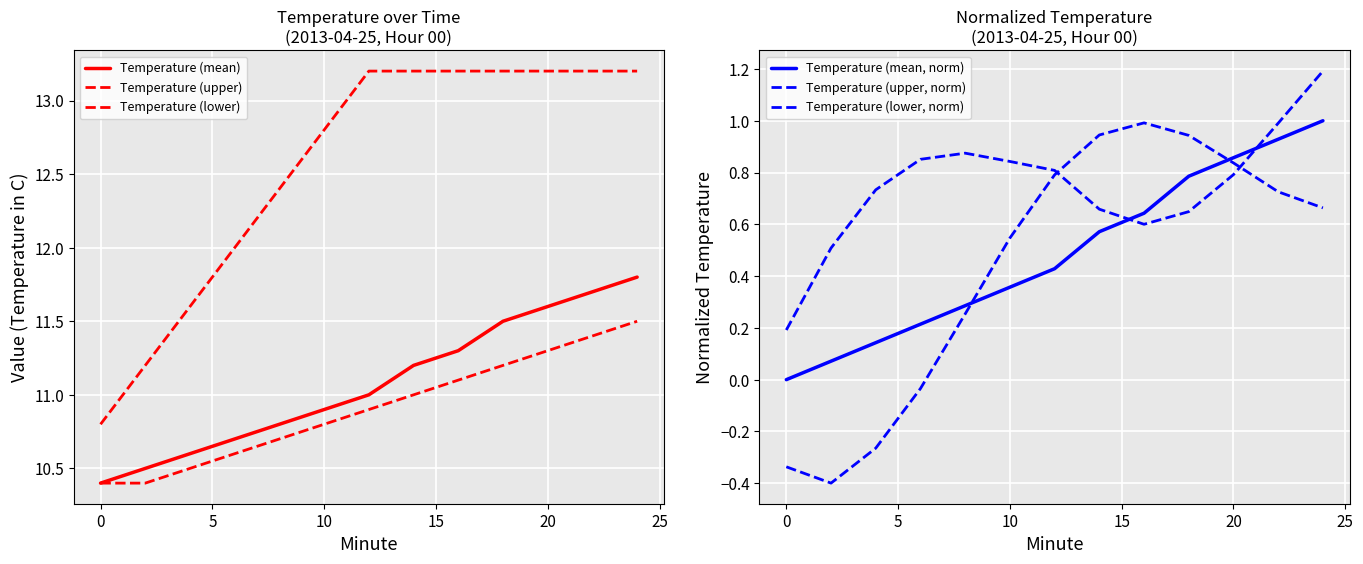

How many intersections are there between Temperature (upper, norm) and Temperature (lower, norm)?

2